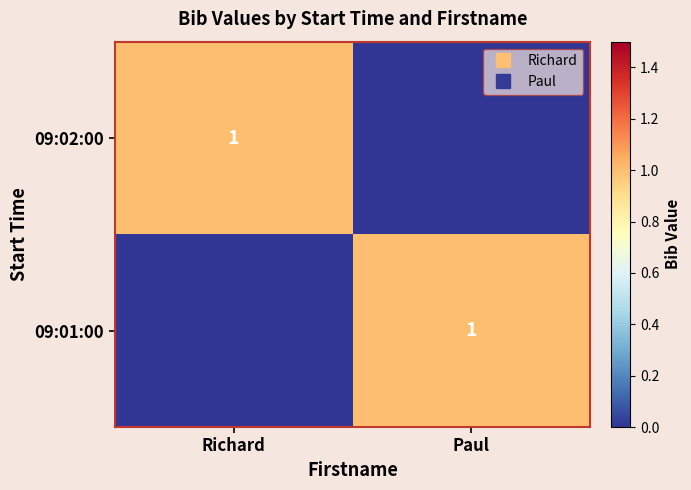

What is the total value across all series at Richard?

1